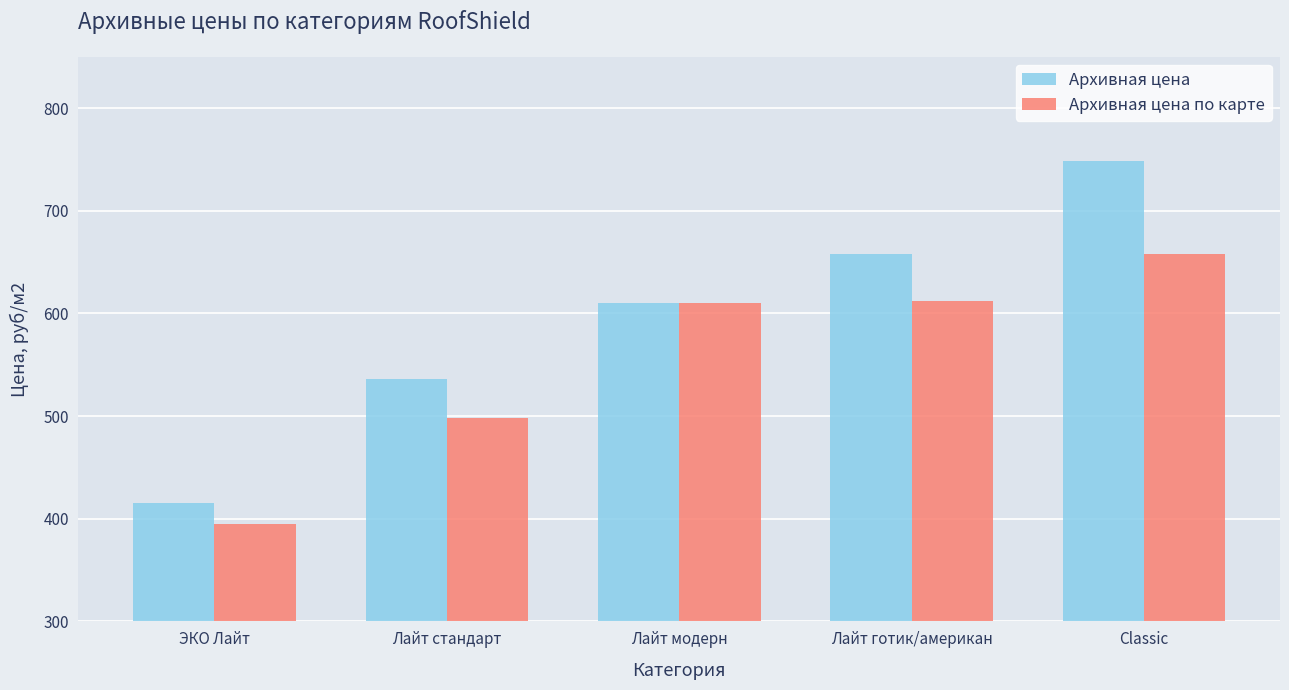

What is the sum of the Архивная цена по карте values at Лайт модерн and Лайт готик/американ?

1222